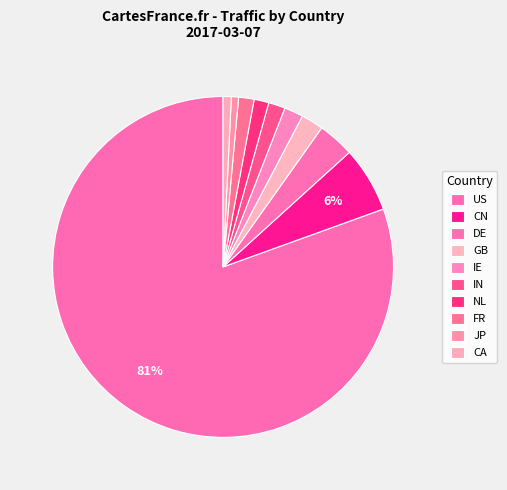

Count the number of slices in the pie.

10